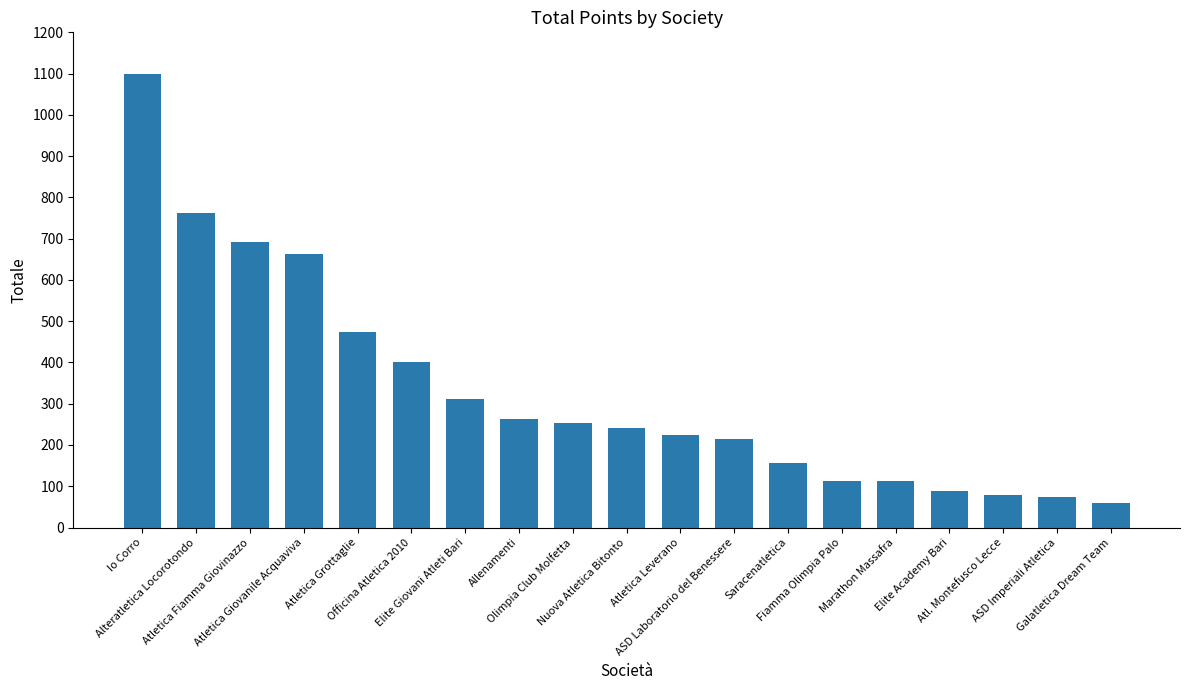

What is the greatest value displayed?

1100